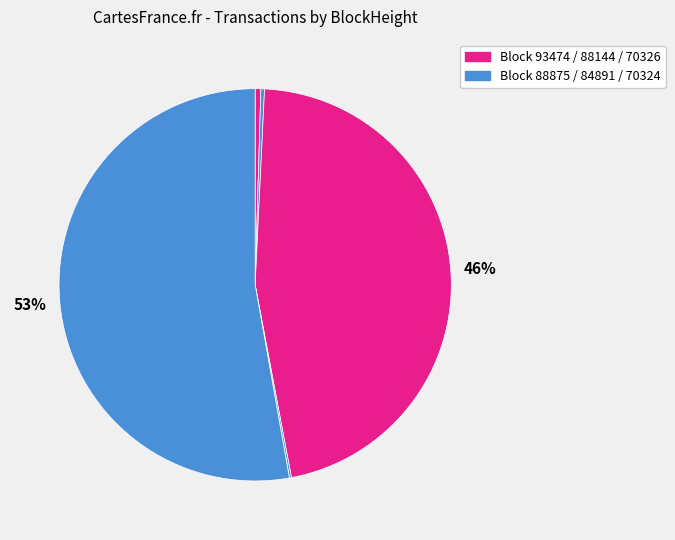

Count the number of slices in the pie.

6